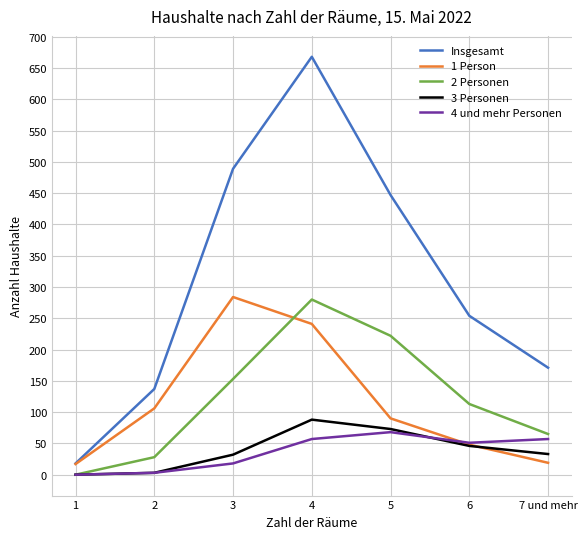

Where is 3 Personen nearest to the value 44?

6